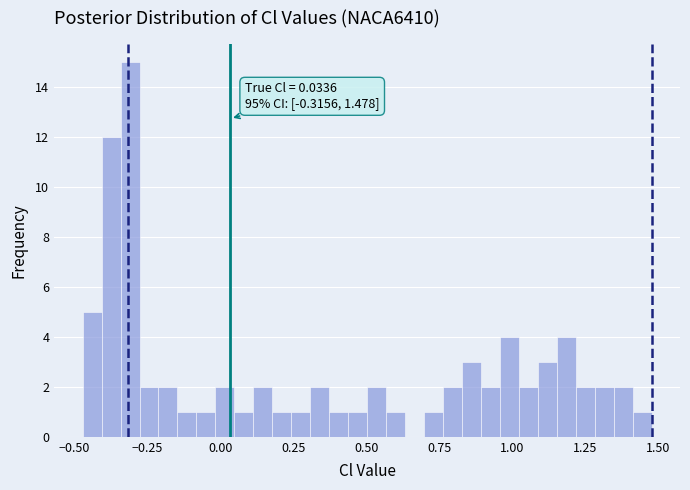

Around what value on the x-axis is the tallest bar? Give the approximate position of its centre, as read against the axis.

-0.30